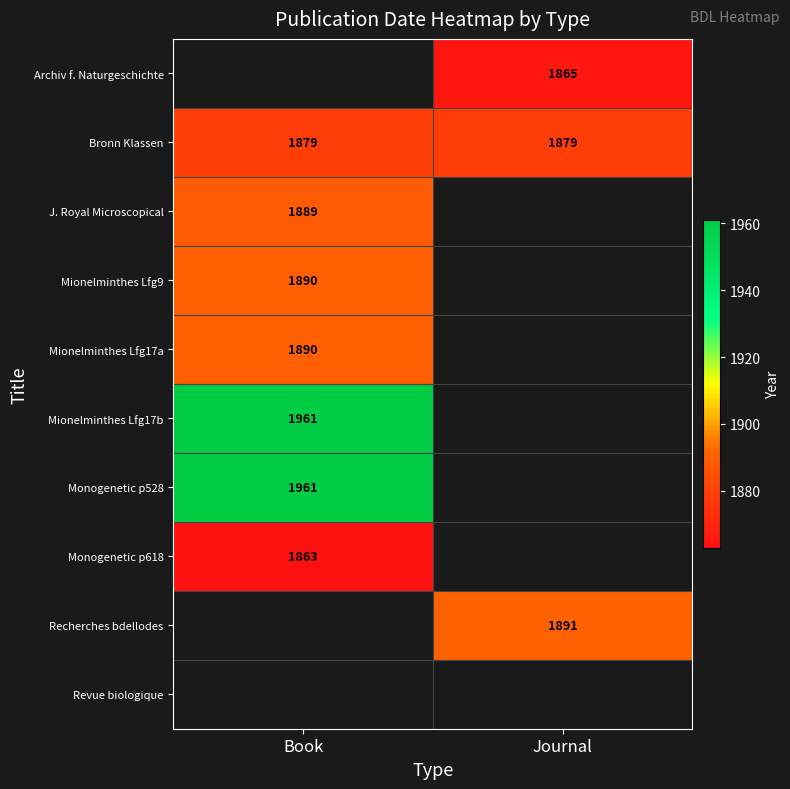

The value of Recherches bdellodes at Journal is 595. True or false?

False